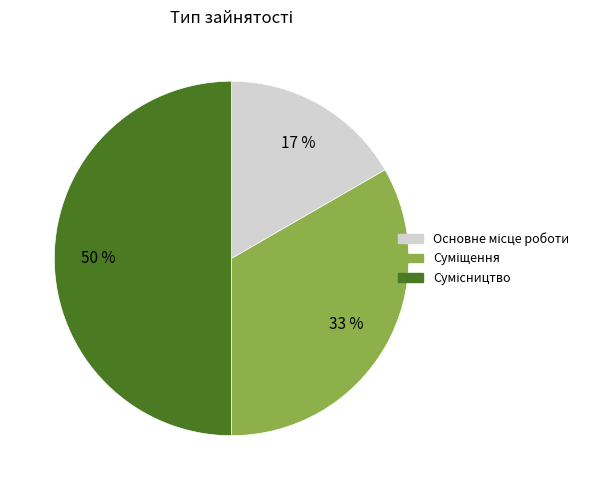

To the nearest percent, what is the average slice percentage?

33%